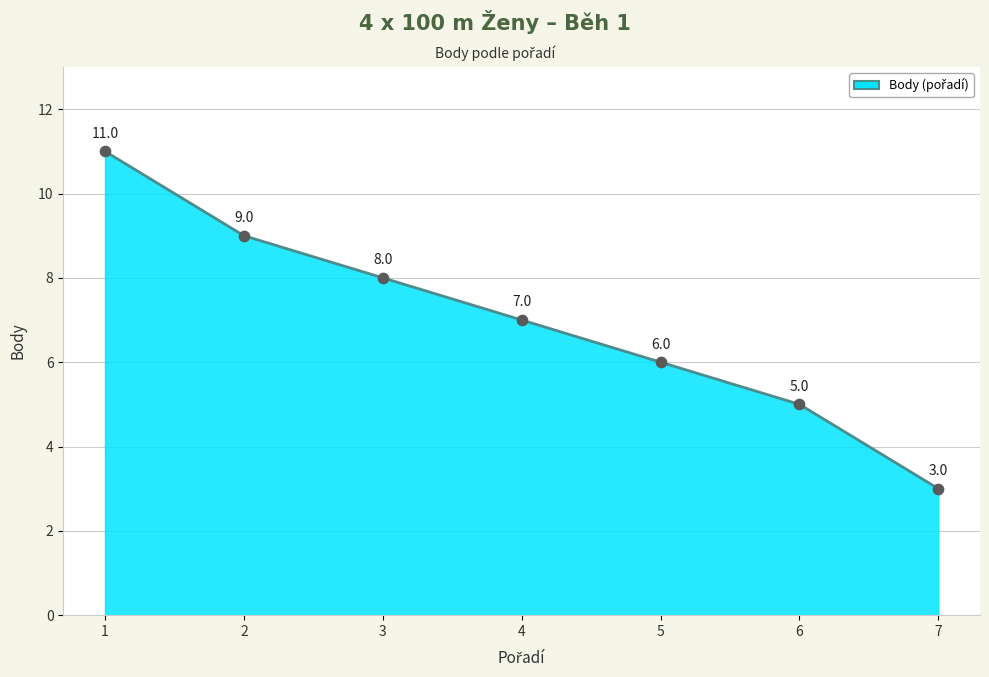

Between 4 and 7, which is larger?

4